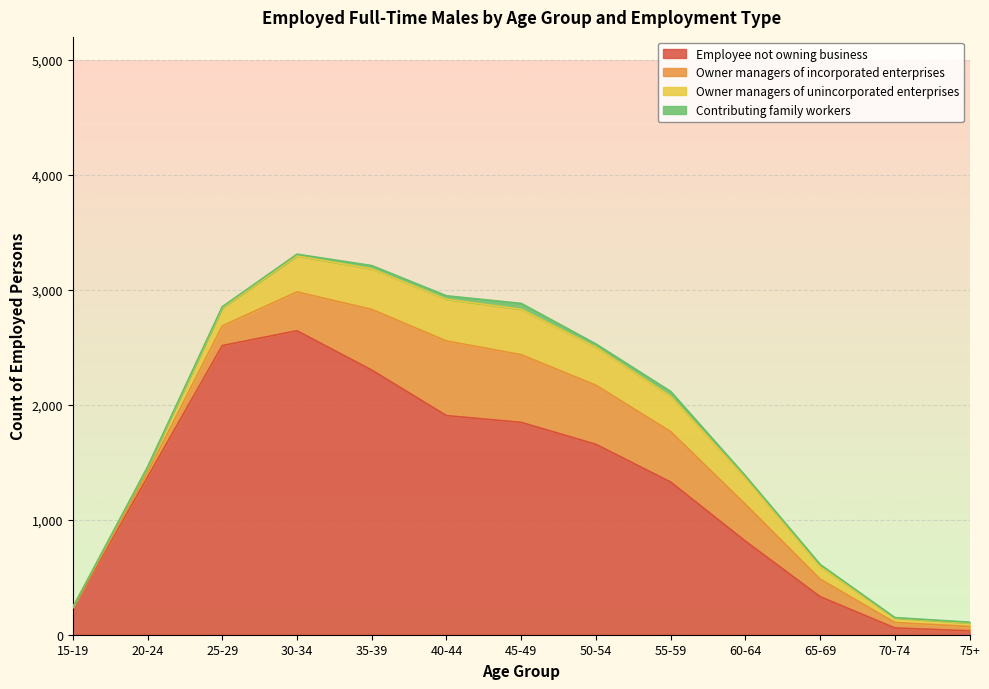

Does the chart display data point markers on the line(s)?

No